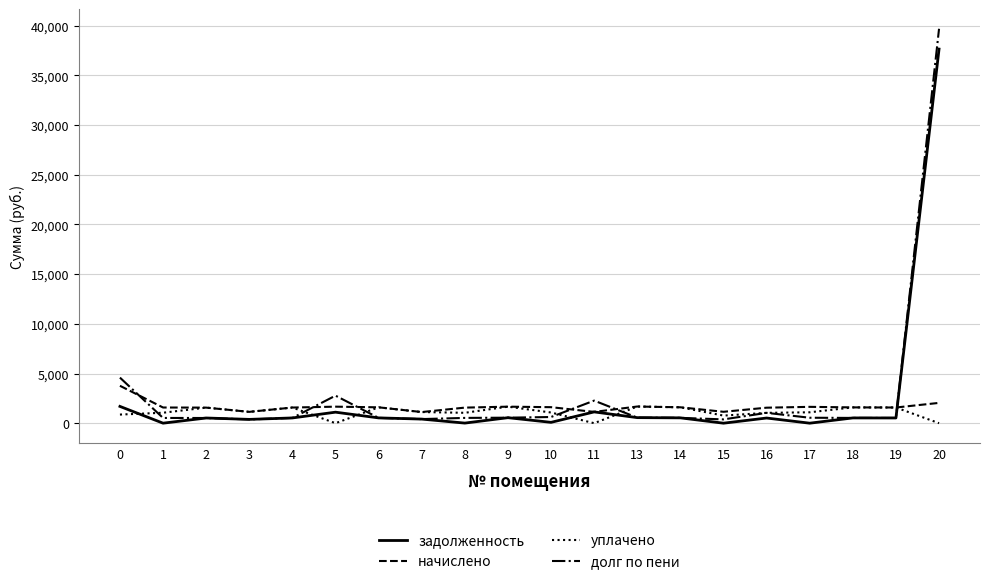

True or false: задолженность and уплачено cross at least once.

True